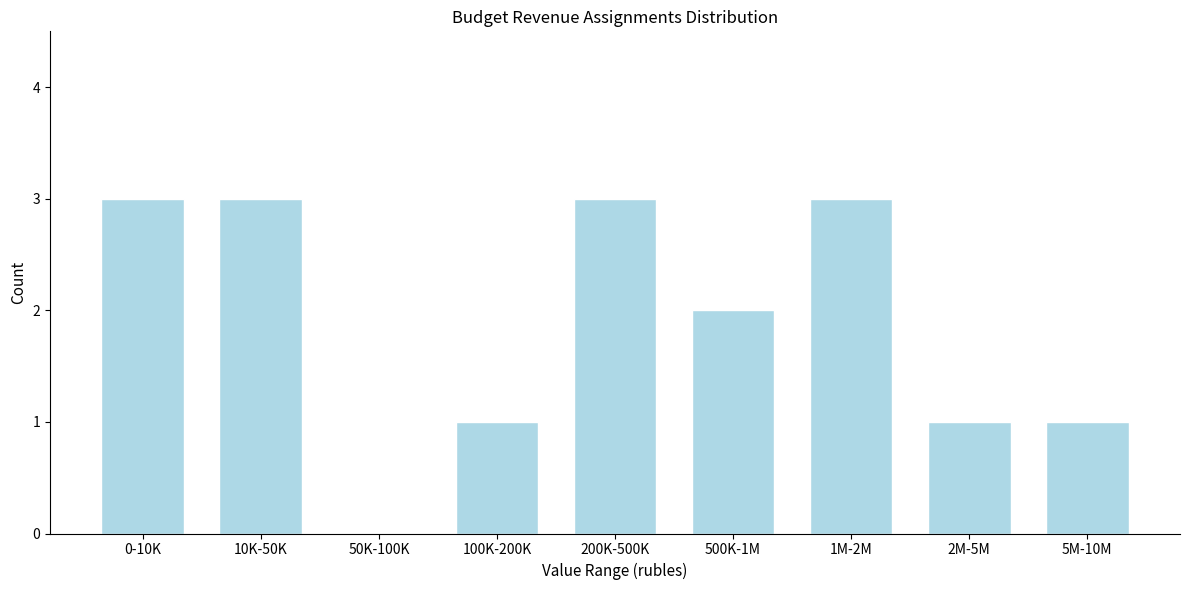

Reading left to right, list all the values displayed in this chart.

0-10K=3	10K-50K=3	50K-100K=0	100K-200K=1	200K-500K=3	500K-1M=2	1M-2M=3	2M-5M=1	5M-10M=1